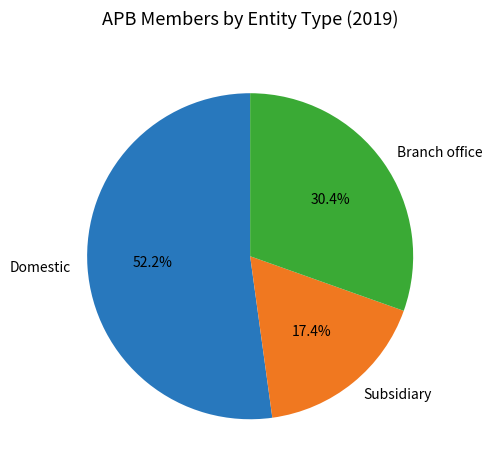

To the nearest percent, what is the combined percentage of Subsidiary and Branch office?

48%